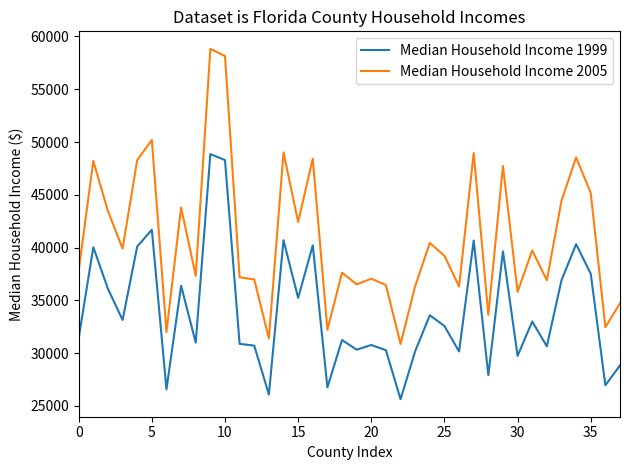

Which series has the widest spread of values?

Median Household Income 2005